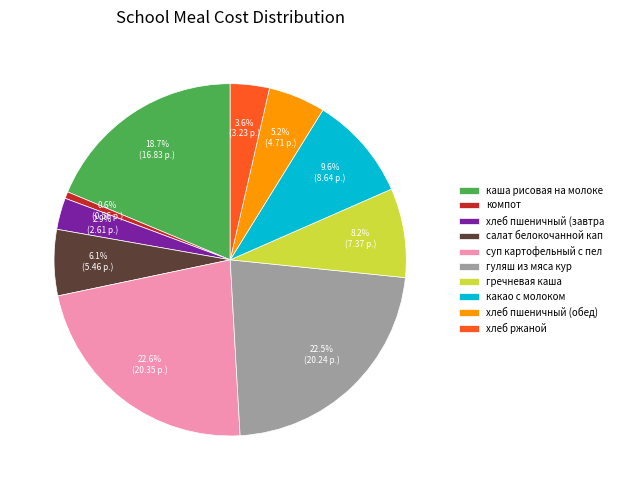

To the nearest percent, what is the difference between the largest and smallest slice percentages?

22%